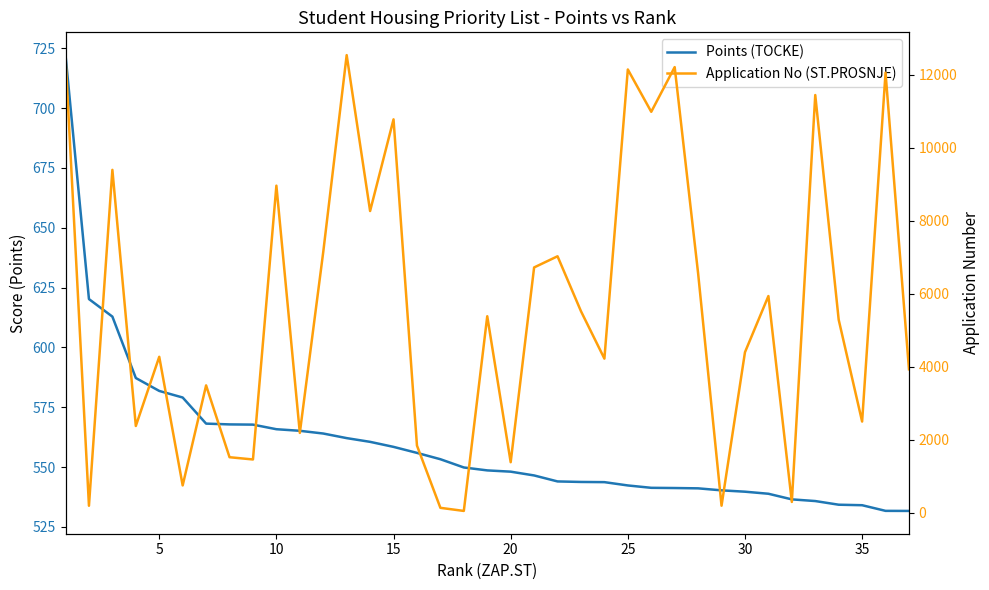

Is it true that Application No (ST.PROSNJE) equals 7363.4 at 18?

False